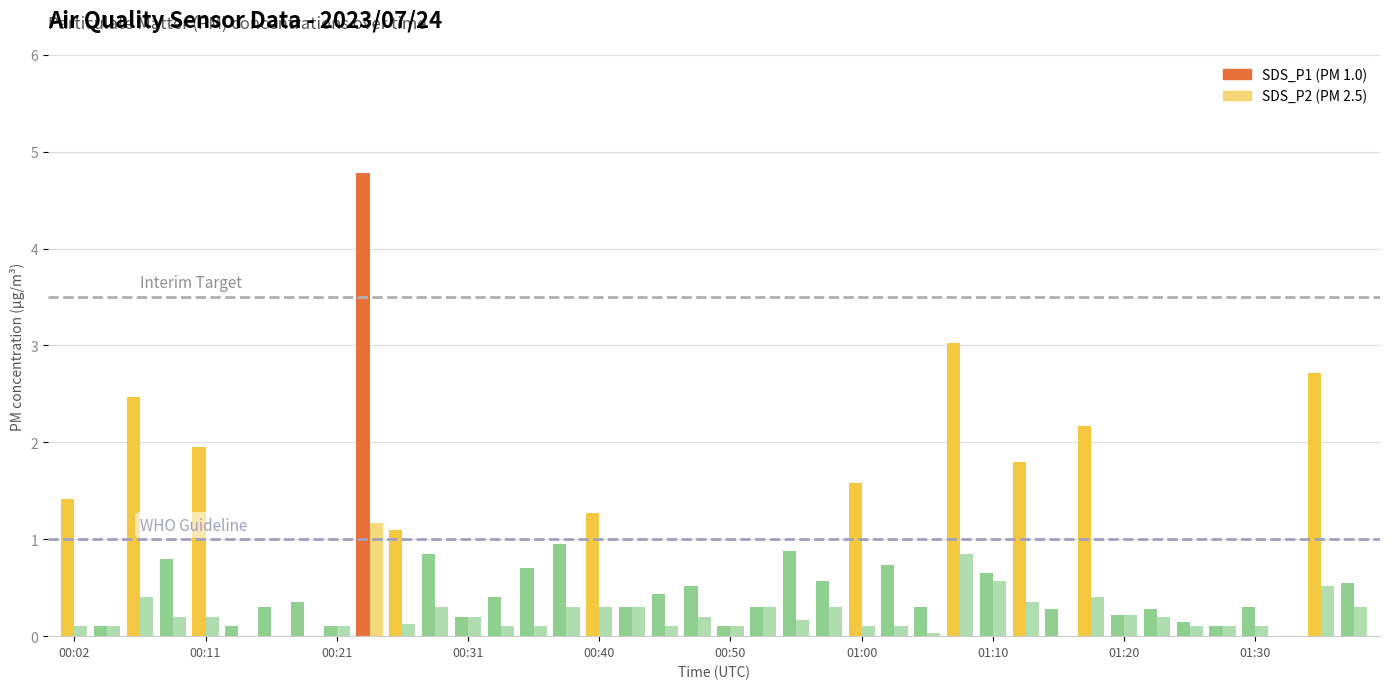

How many bars are there in each group?

2